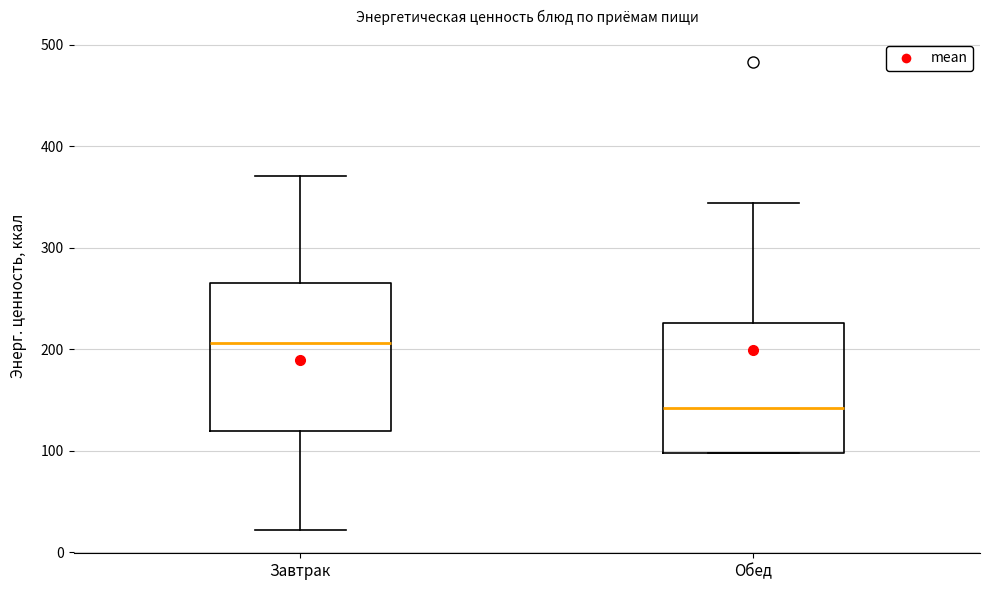

Reading left to right, read every box against the y-axis: the position of its median line, the range the box covers, and the ends of its whiskers. The values are not printed on the chart, so give them approximately, as read against the axis.

Завтрак: median 210, box 120 to 270, whiskers 20 to 370
Обед: median 140, box 100 to 230, whiskers 100 to 340